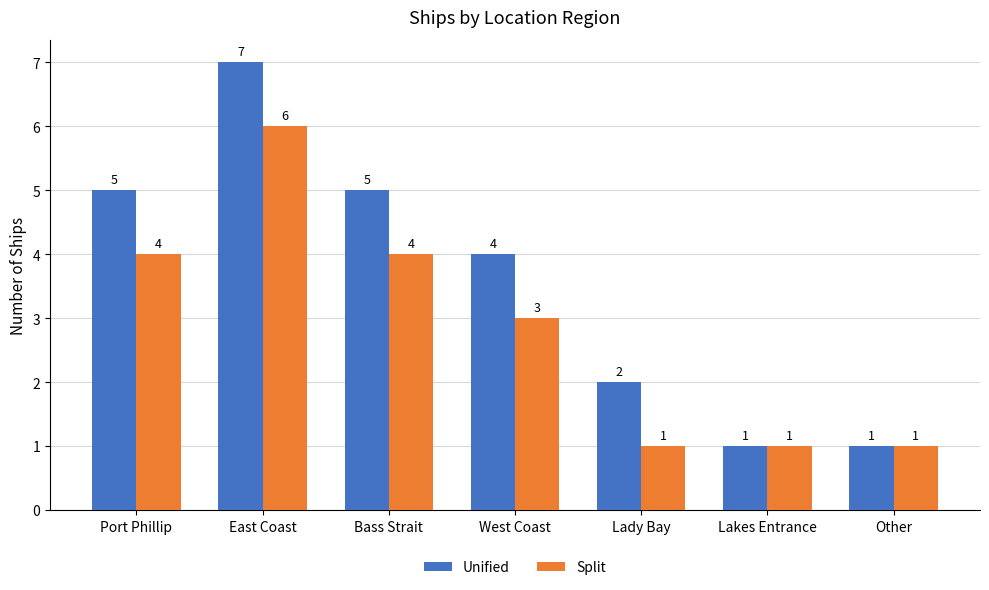

What is the difference between the second highest and second lowest values in the Split series?

3